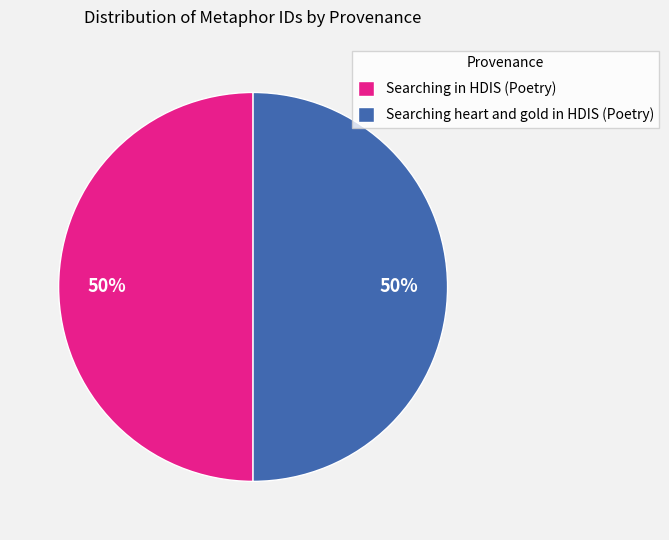

To the nearest percent, what percentage of the pie is Searching in HDIS (Poetry)?

50%